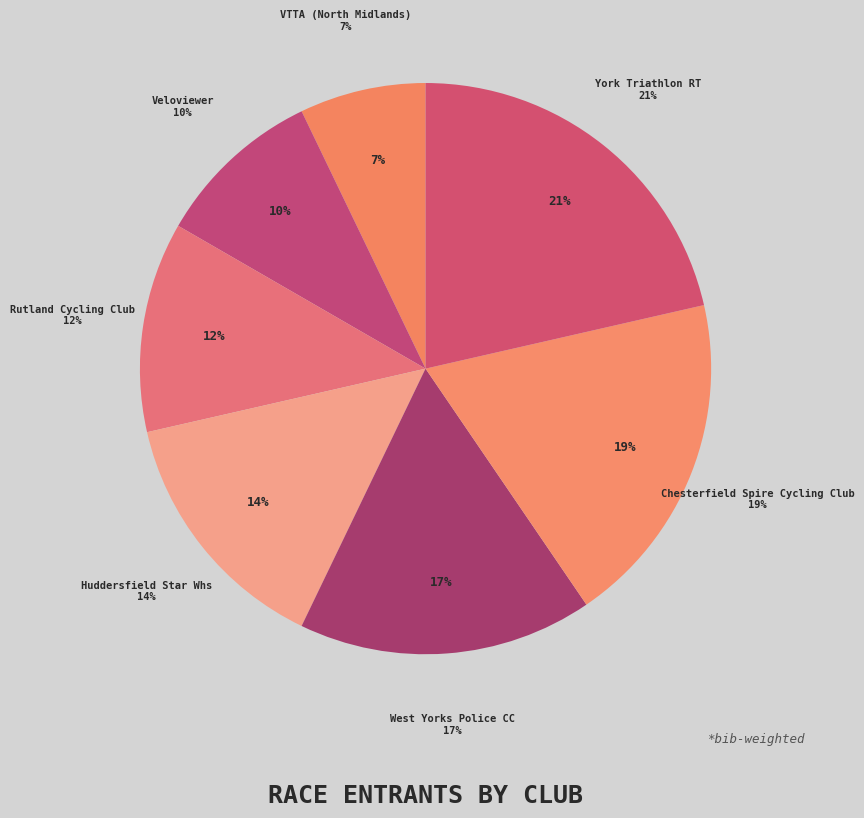

Which category has the biggest portion of the pie?

York Triathlon RT